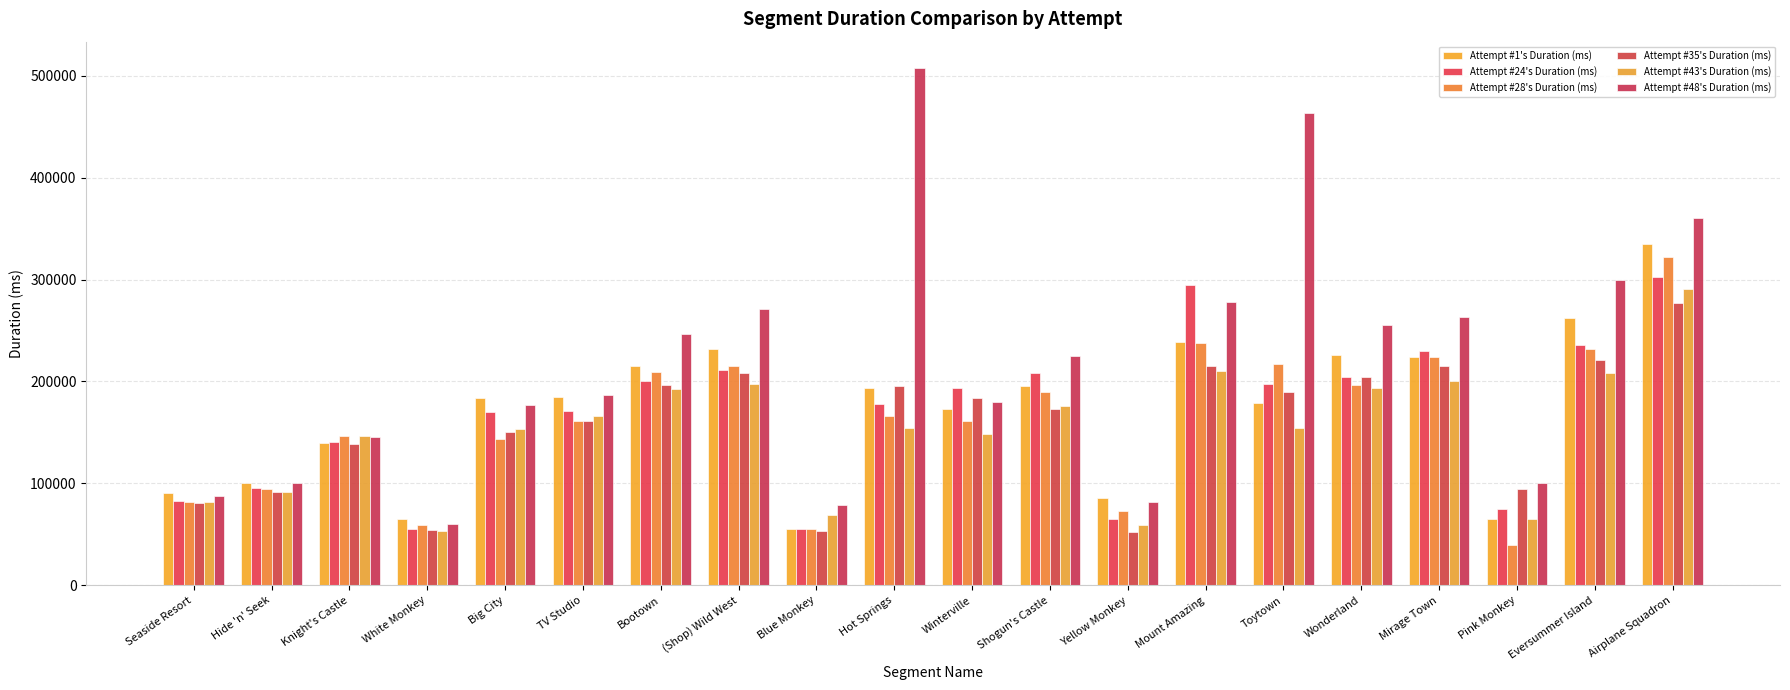

How many groups of bars are there?

20